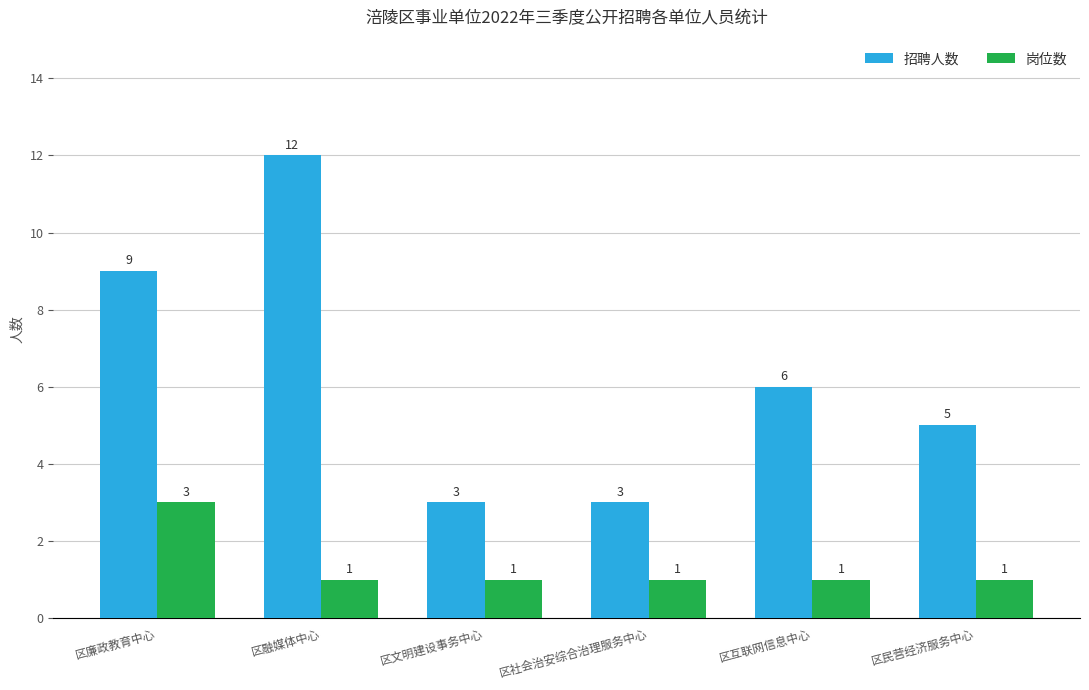

What is the difference between the highest and lowest values at 区文明建设事务中心?

2